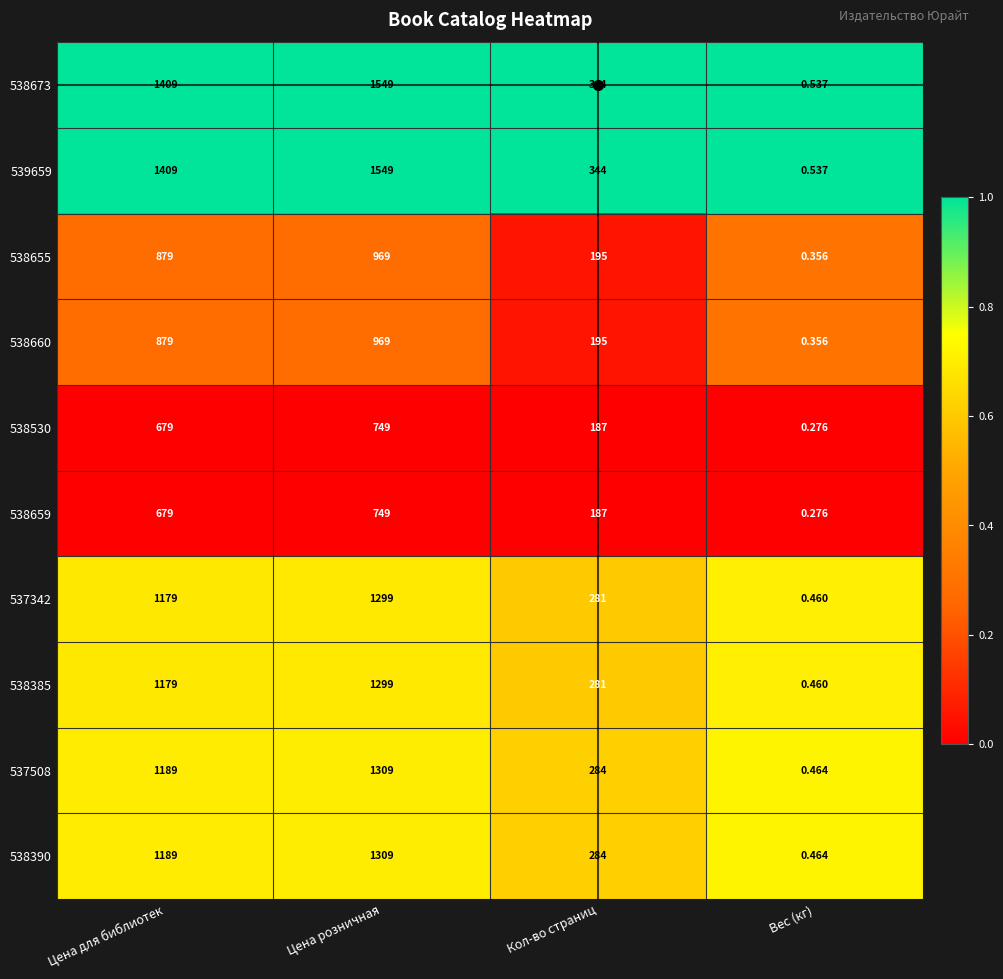

At which label does 538390 reach its peak?

Цена розничная